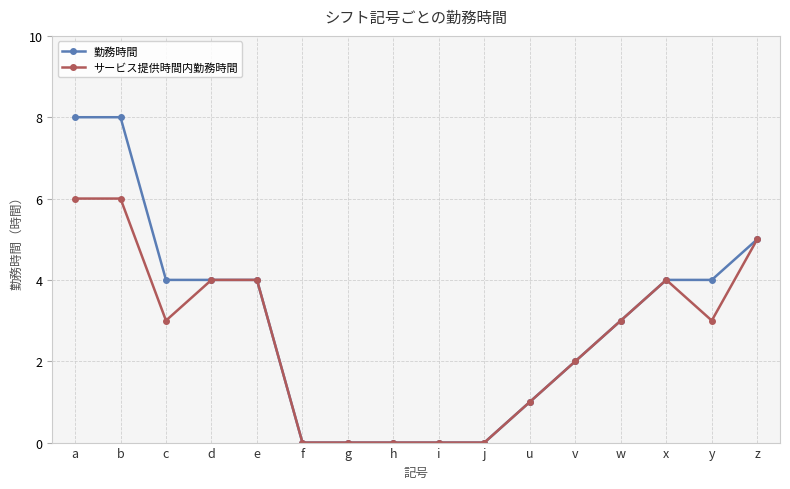

What is the approximate value of 勤務時間 at w?

3